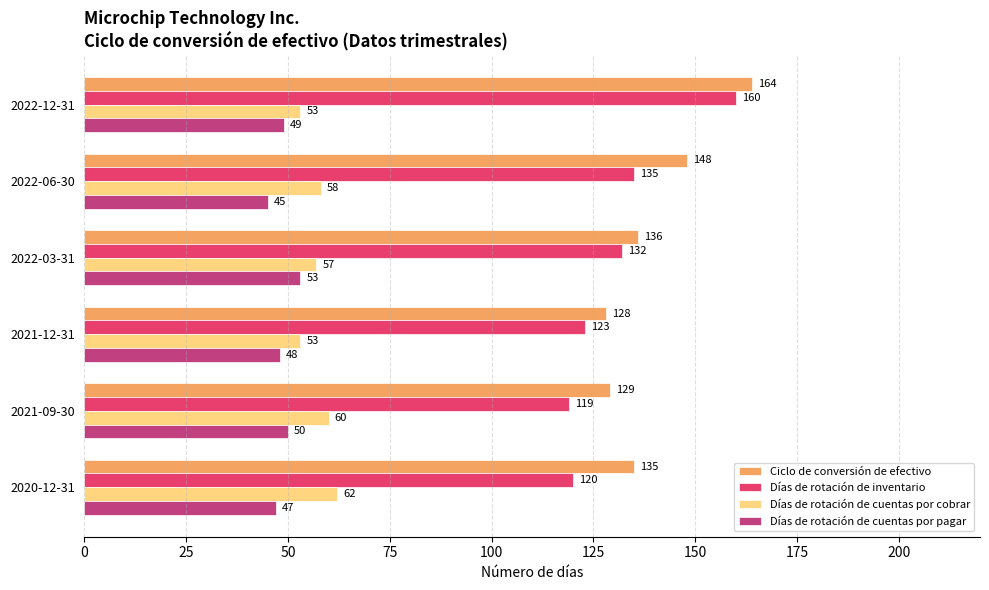

True or false: Días de rotación de inventario has a value of 119 at 2021-09-30.

True